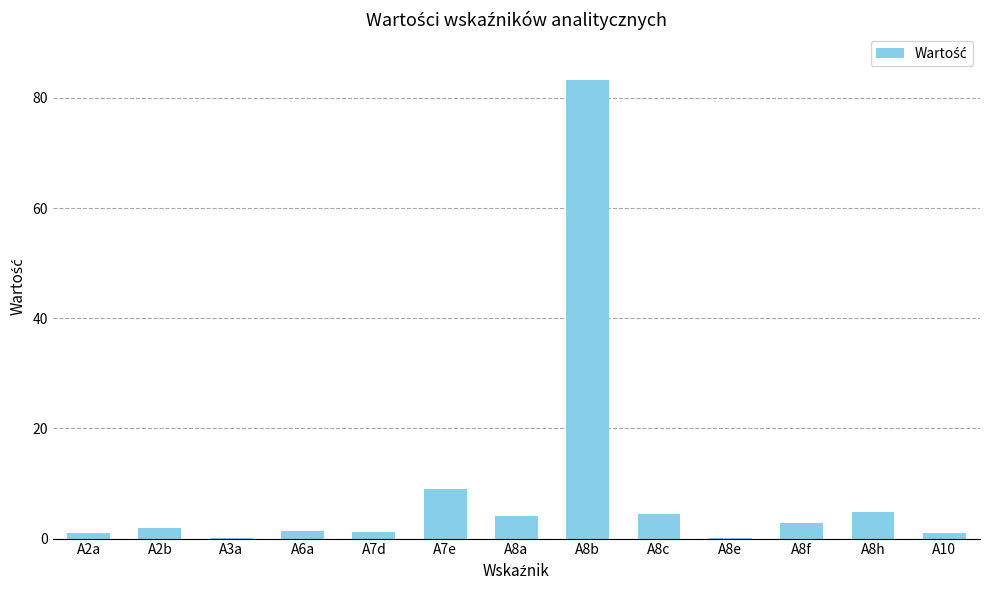

What is the maximum value shown in the chart?

83.2